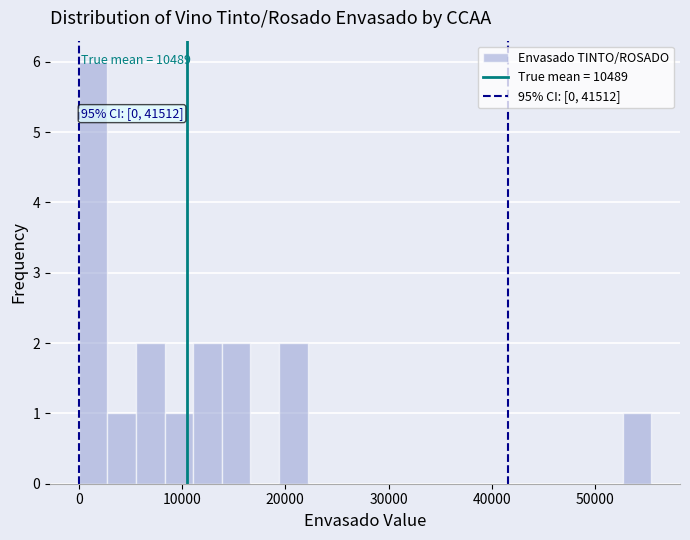

Read against the x-axis, roughly where is the centre of the tallest bar?

1000